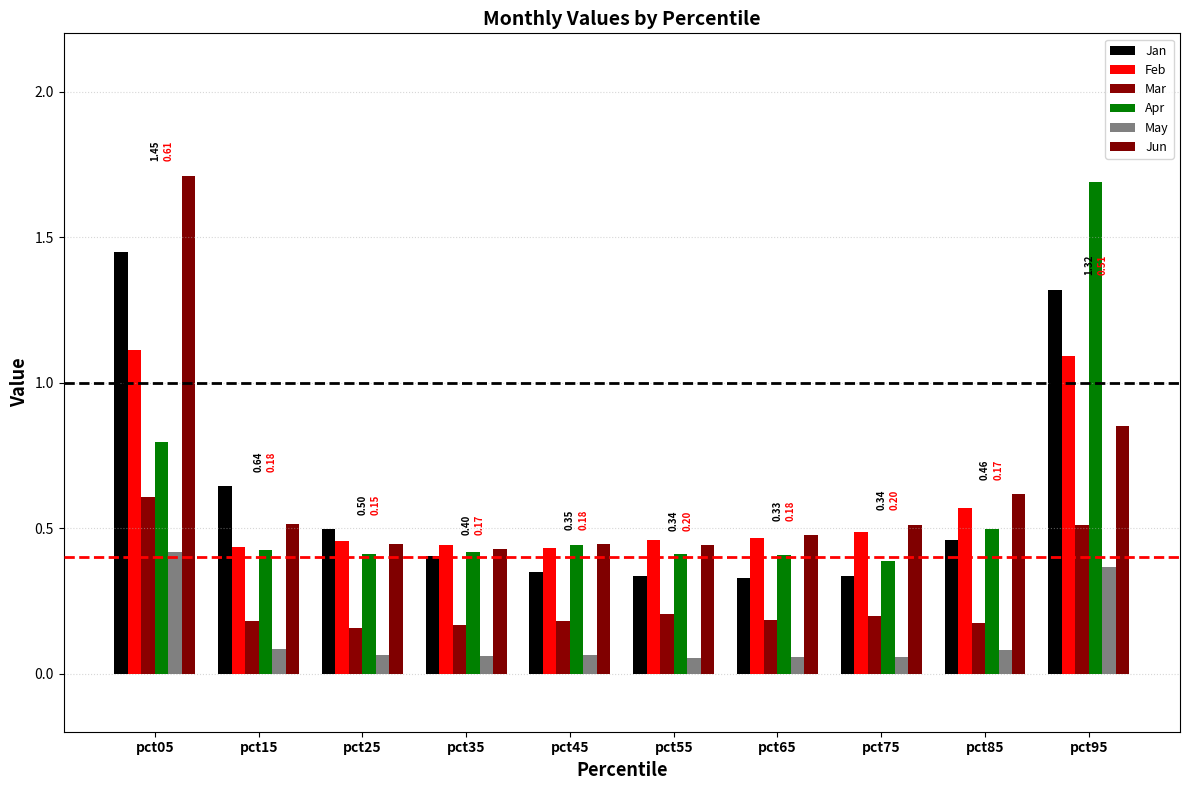

Is the value of Apr at pct55 greater than the value of Feb at pct25?

No